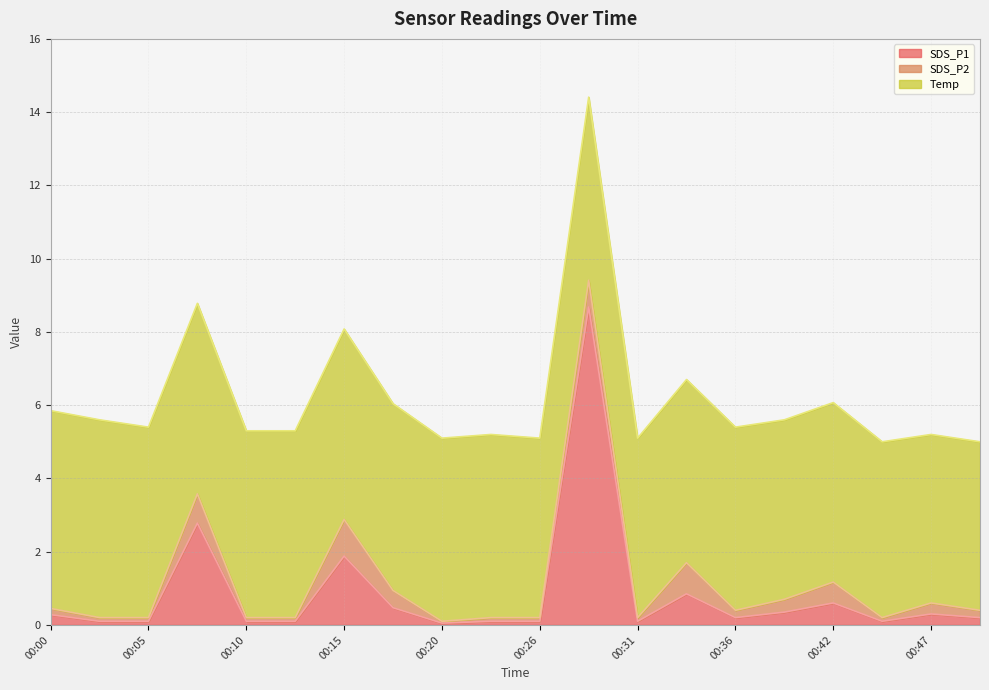

At which label does Temp first exceed 5?

00:00